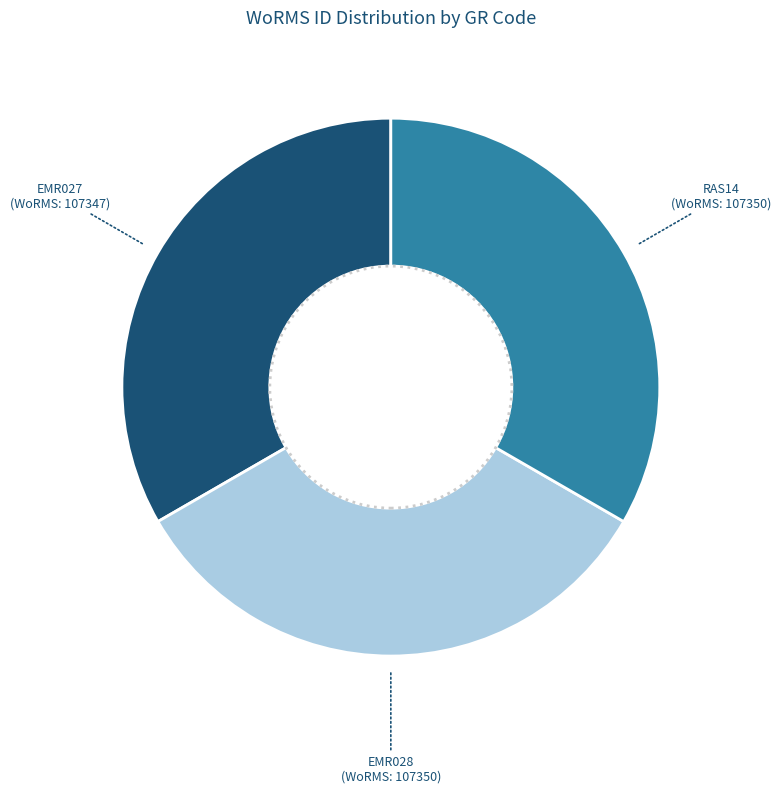

Does any single category account for the majority?

No